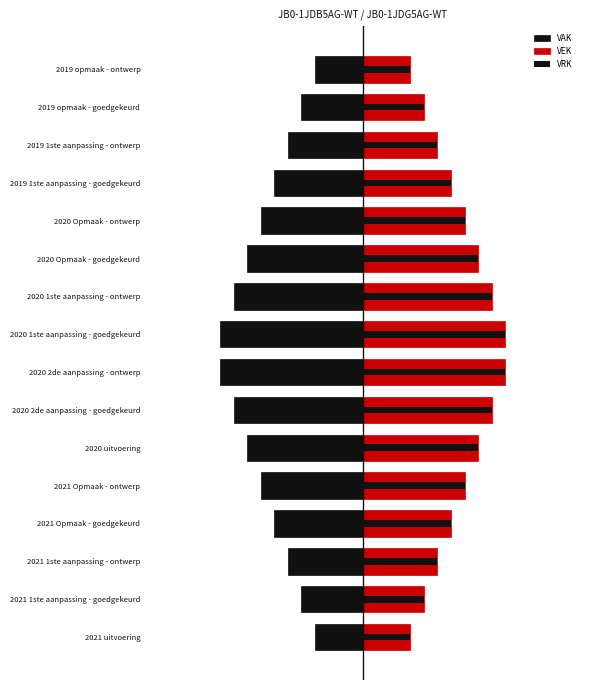

What is the minimum value shown in the chart?

-5.2